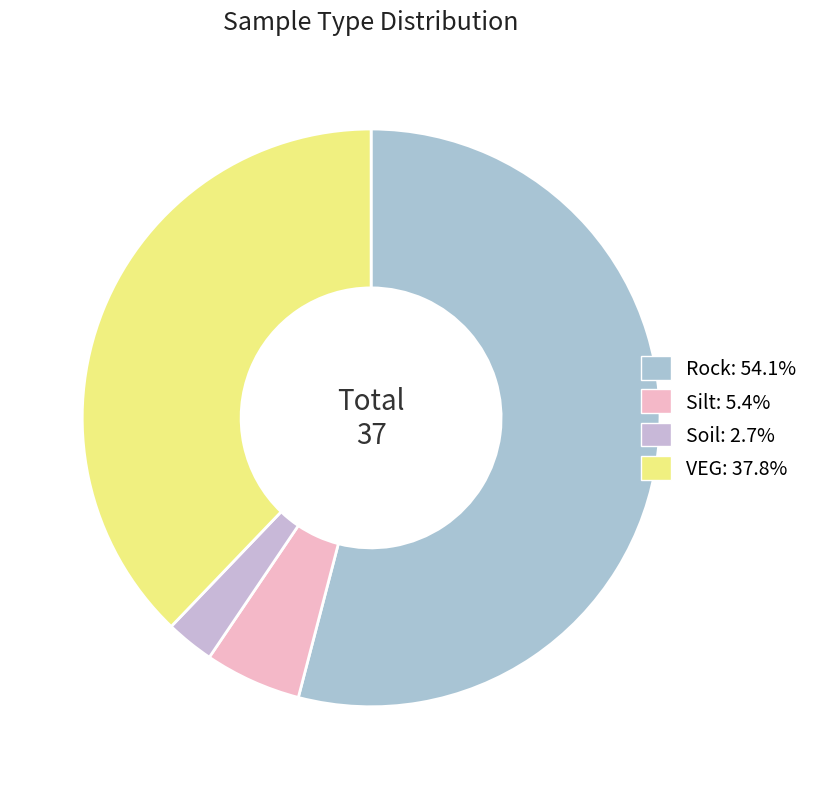

Which category accounts for the majority?

Rock